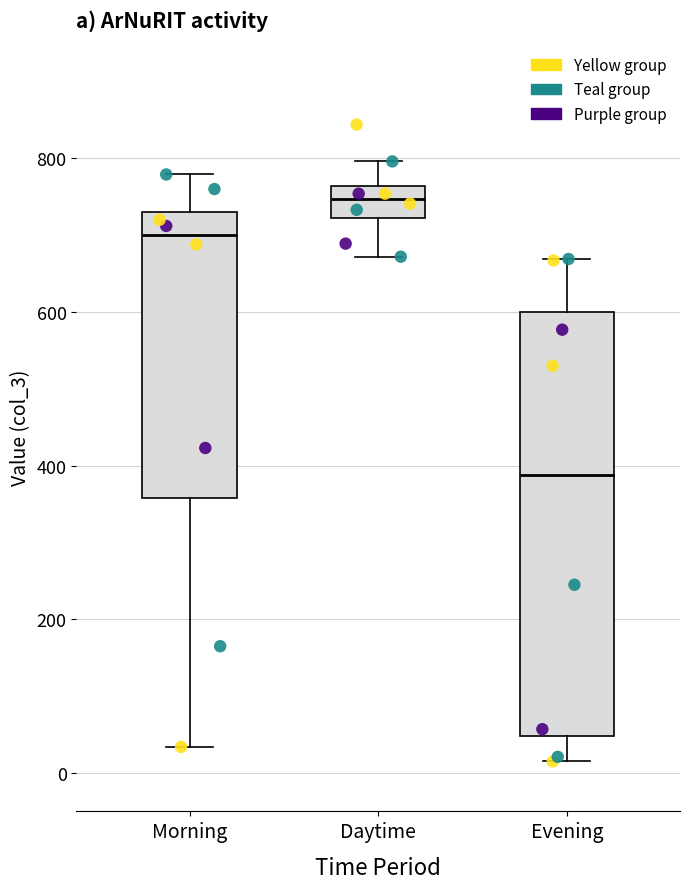

Where does the upper whisker of the box for Evening end on the y-axis? The values are not printed on the chart, so give them approximately, as read against the axis.

660